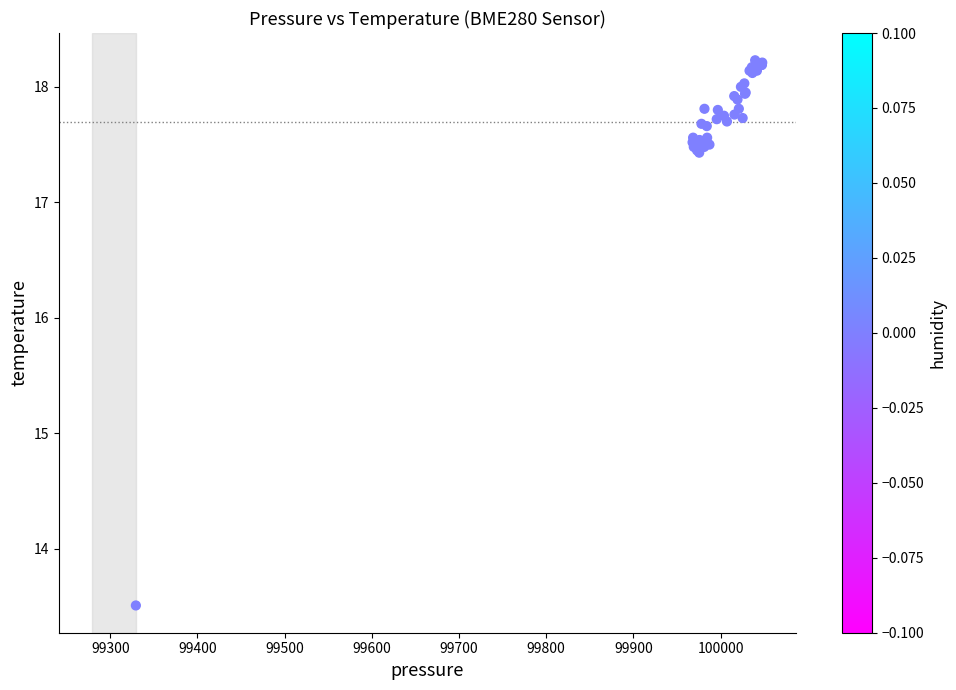

What Y value in the scatter plot is closest to 15?

13.5